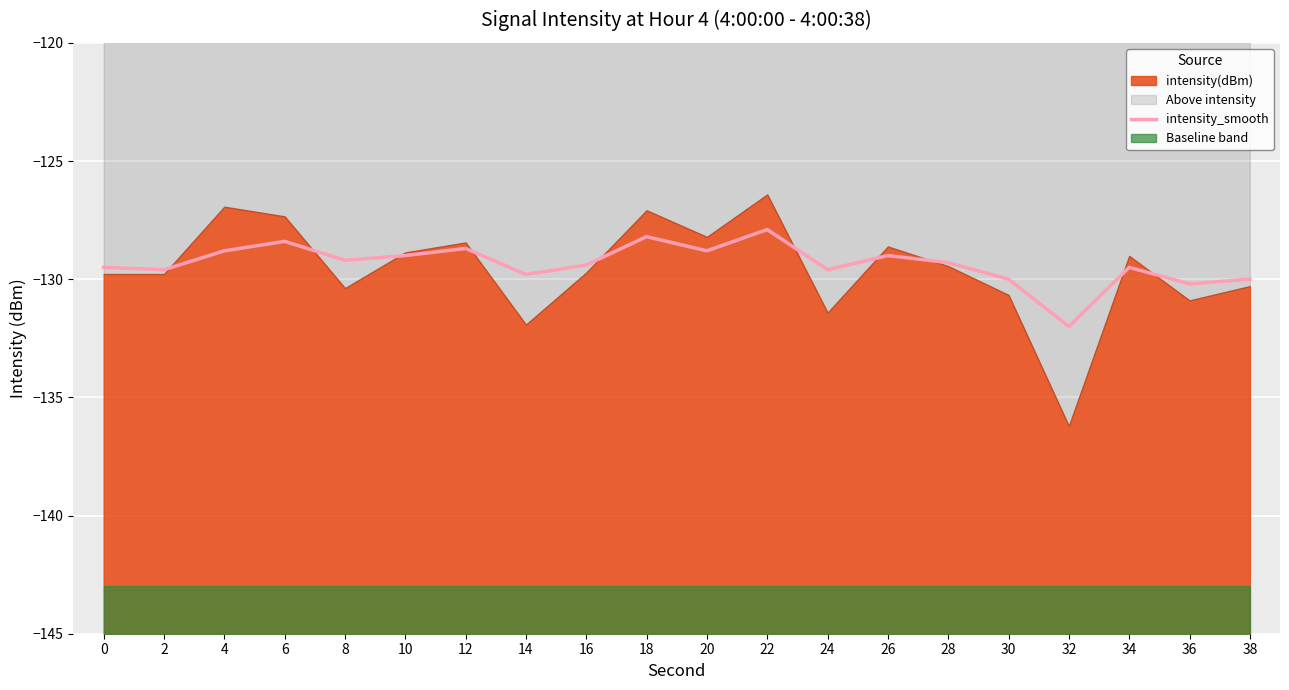

Reading left to right, what are all the values shown in this chart?

0=-129.5	2=-129.6	4=-128.8	6=-128.4	8=-129.2	10=-129.0	12=-128.7	14=-129.8	16=-129.4	18=-128.2	20=-128.8	22=-127.9	24=-129.6	26=-129.0	28=-129.3	30=-130.0	32=-132.0	34=-129.5	36=-130.2	38=-130.0